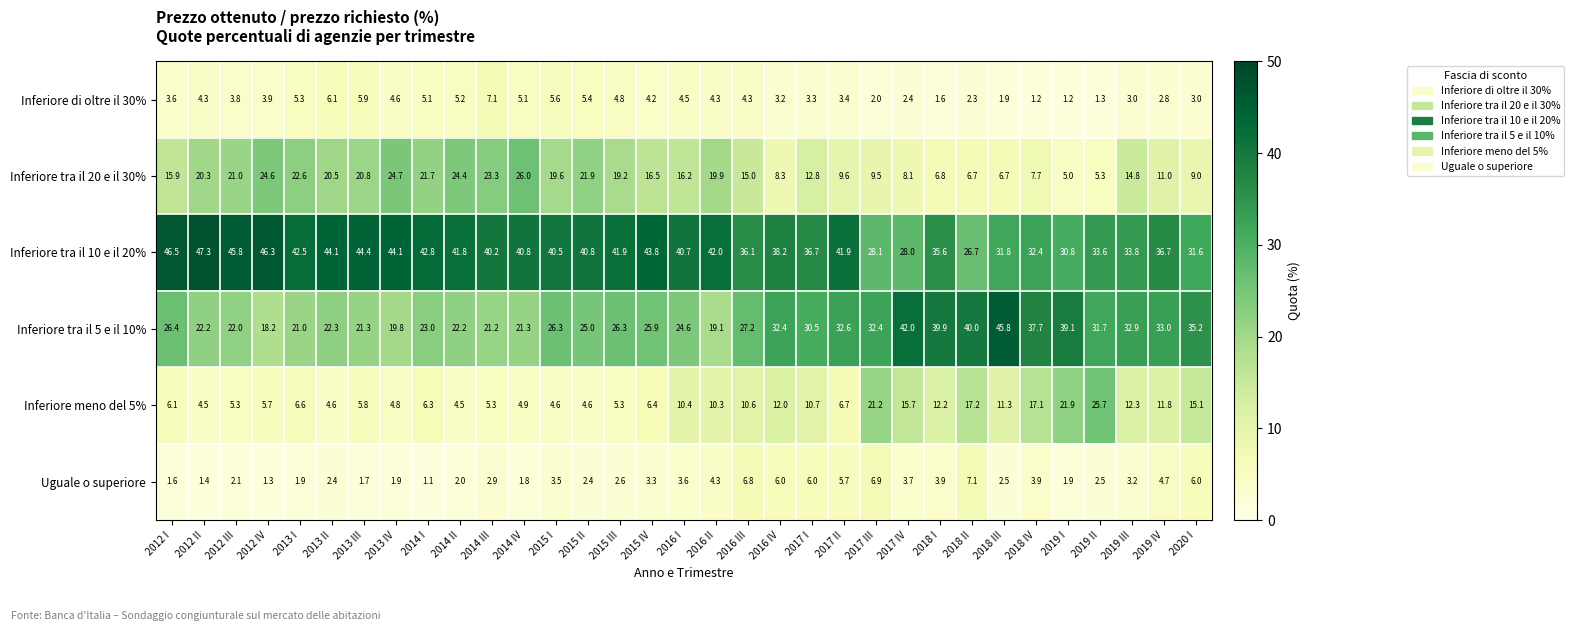

True or false: Inferiore di oltre il 30% has a value of 4.5 at 2016 I.

True